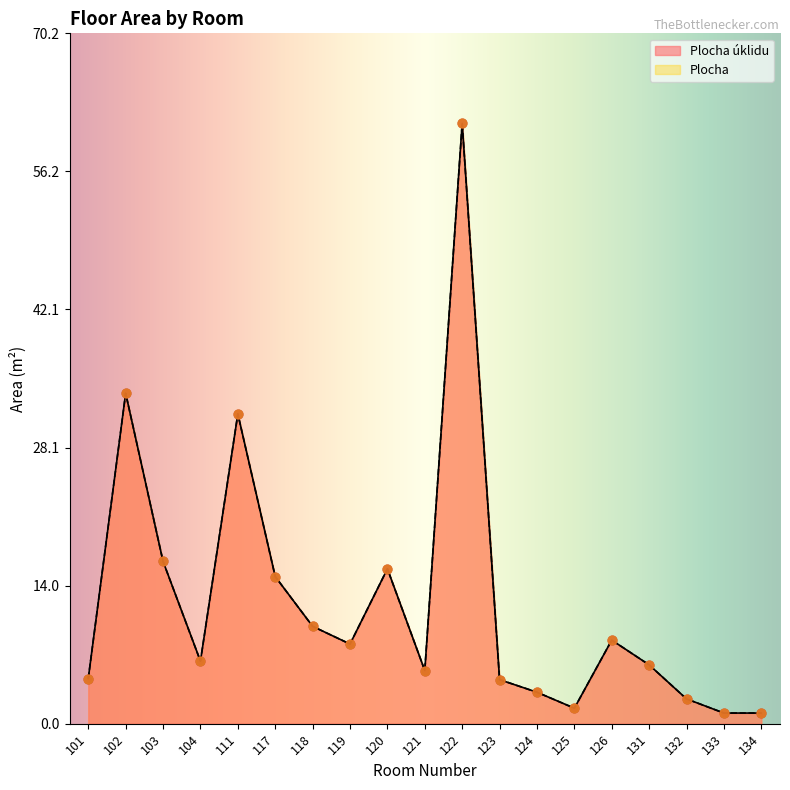

Which series reaches the minimum Y coordinate?

Plocha úklidu